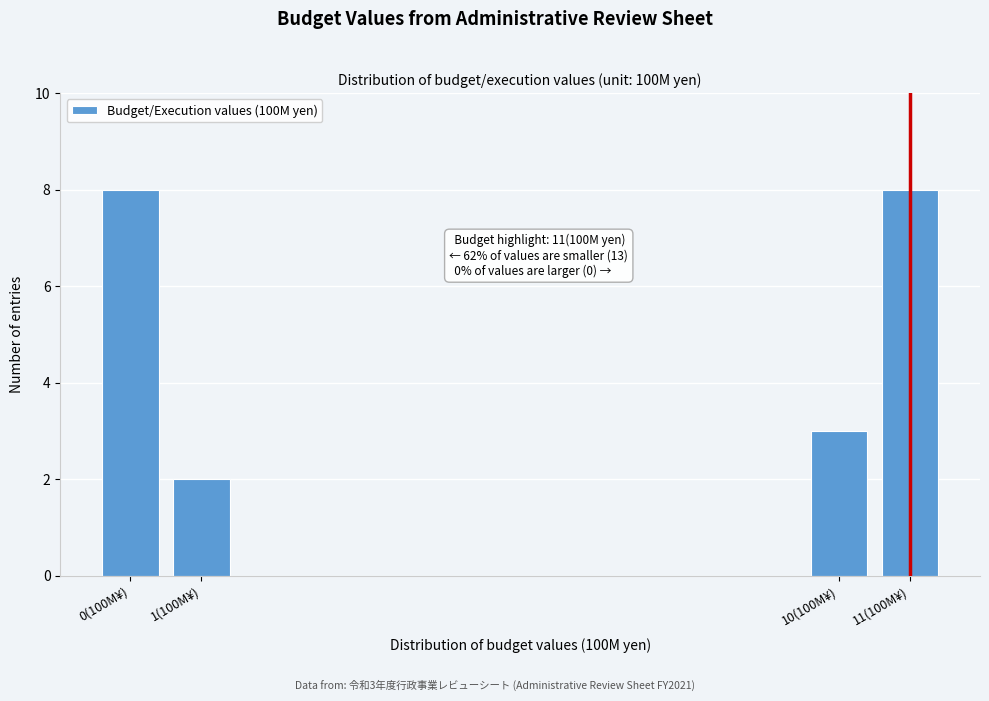

Reading left to right, transcribe all the data shown in this chart.

0(100M¥)=8	1(100M¥)=2	10(100M¥)=3	11(100M¥)=8